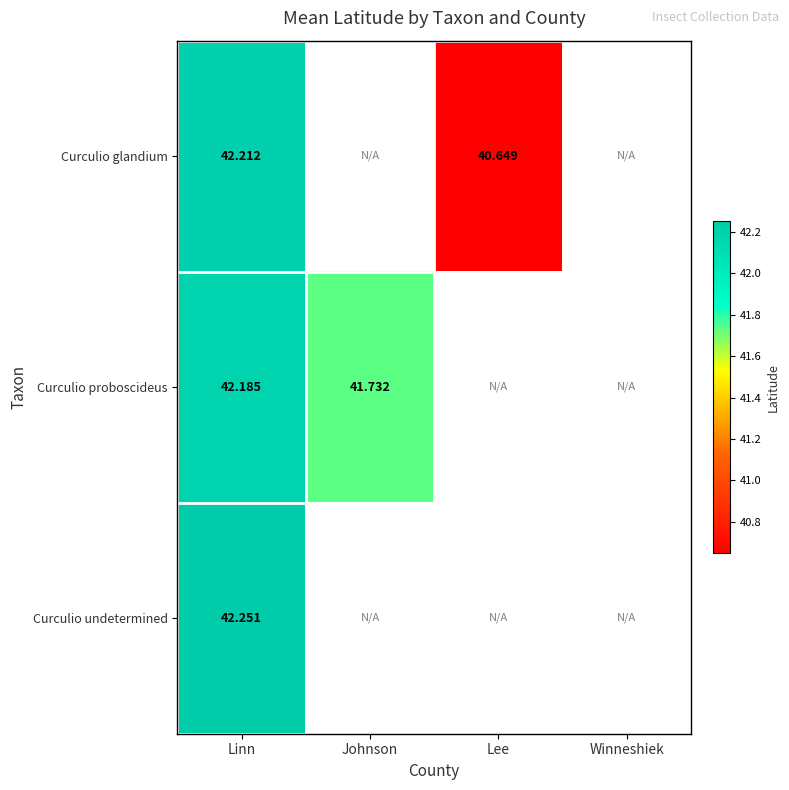

At which label does Curculio glandium reach its peak?

Linn